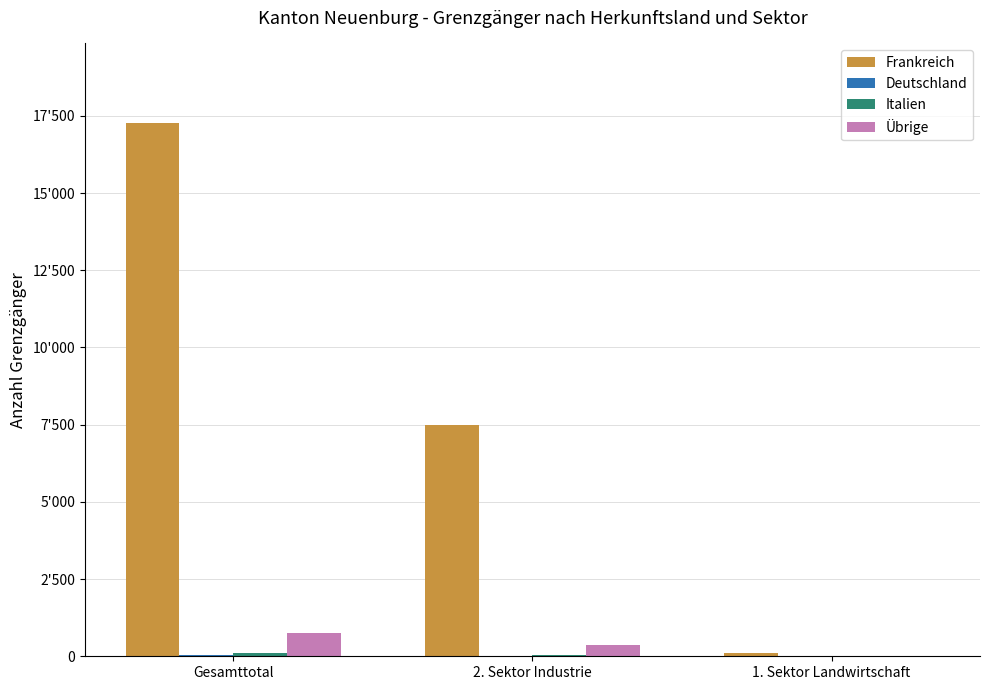

Are the bars grouped side by side (vs. stacked)?

Yes